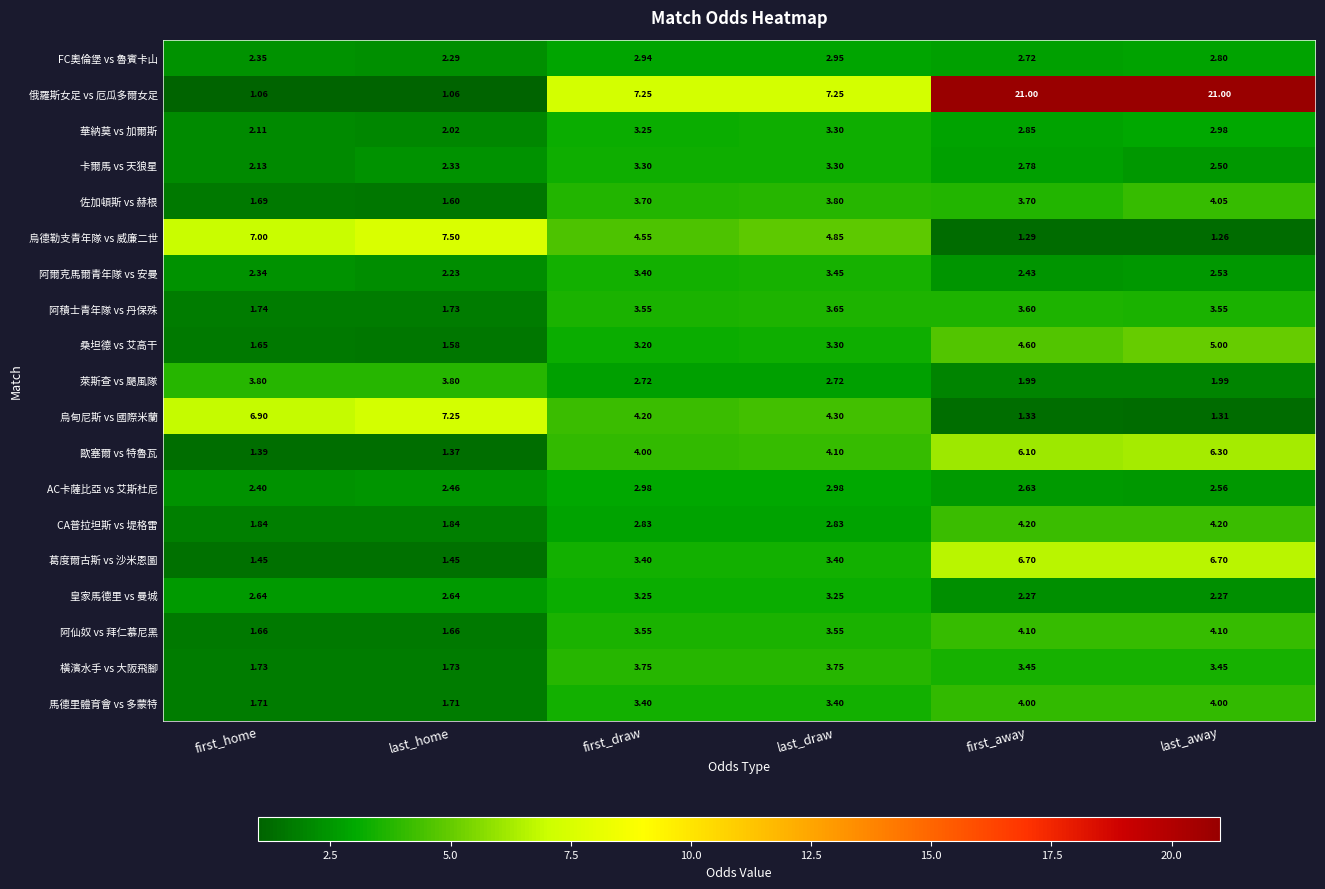

Which series has the largest total across all categories?

俄羅斯女足 vs 厄瓜多爾女足